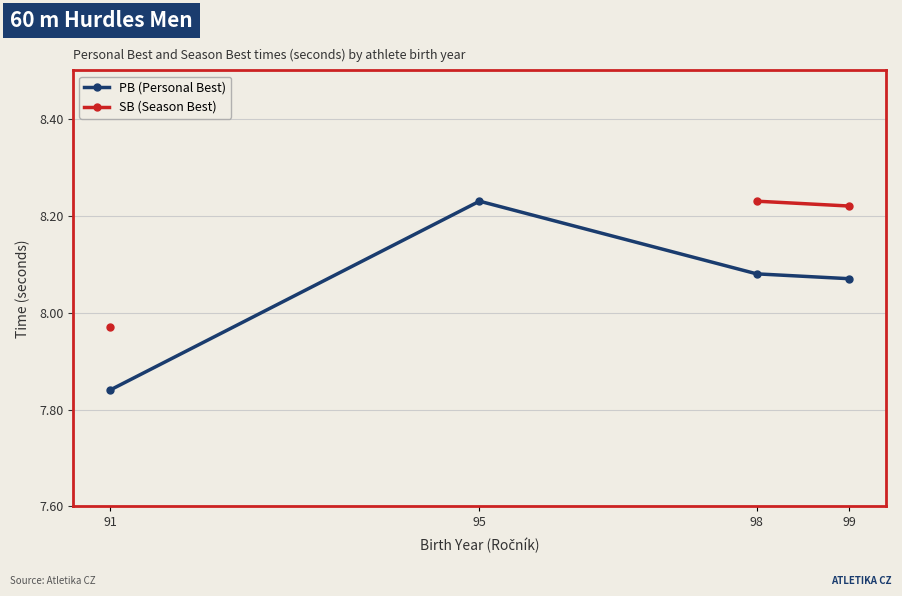

Count the number of categories in the chart.

4